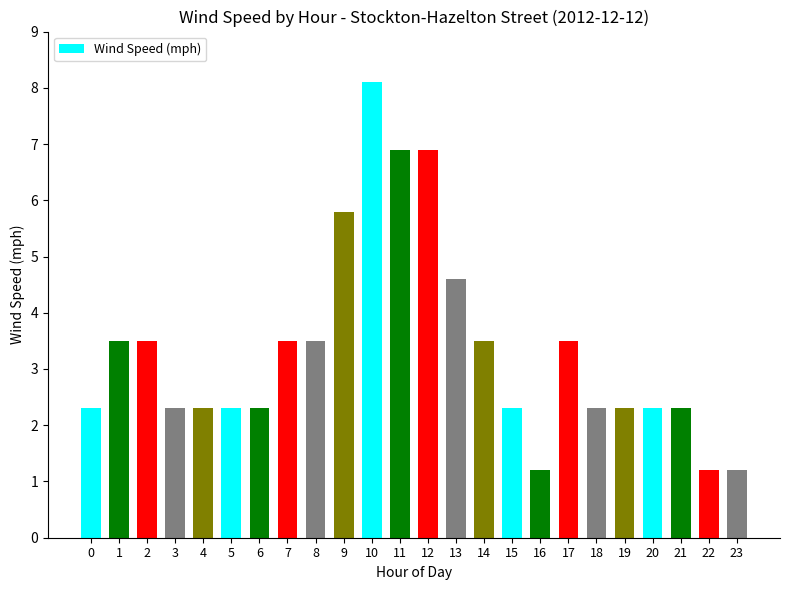

Is it true that the value at 13 is 4.6?

True